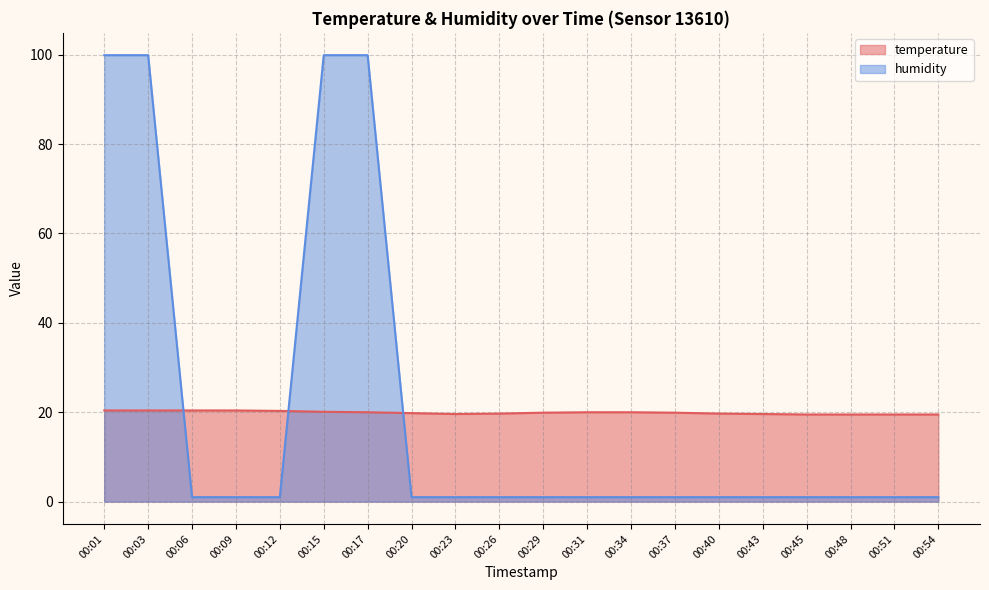

What is the value of the temperature point at the 11th from the left?

19.9